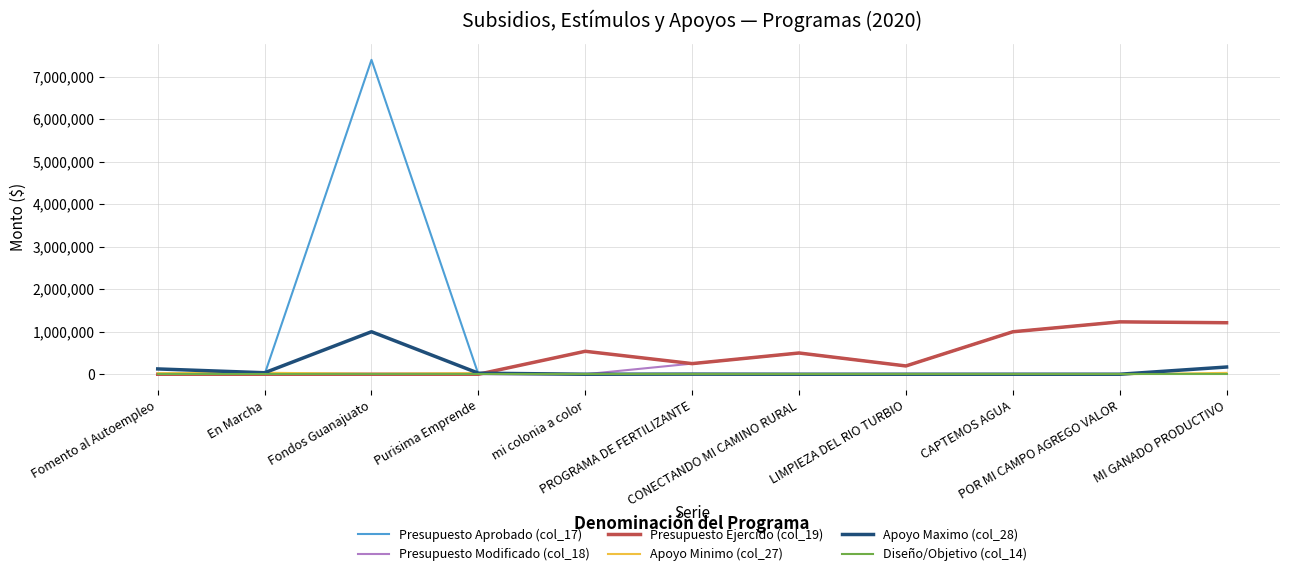

The value of Presupuesto Modificado (col_18) at PROGRAMA DE FERTILIZANTE is 250000. True or false?

True